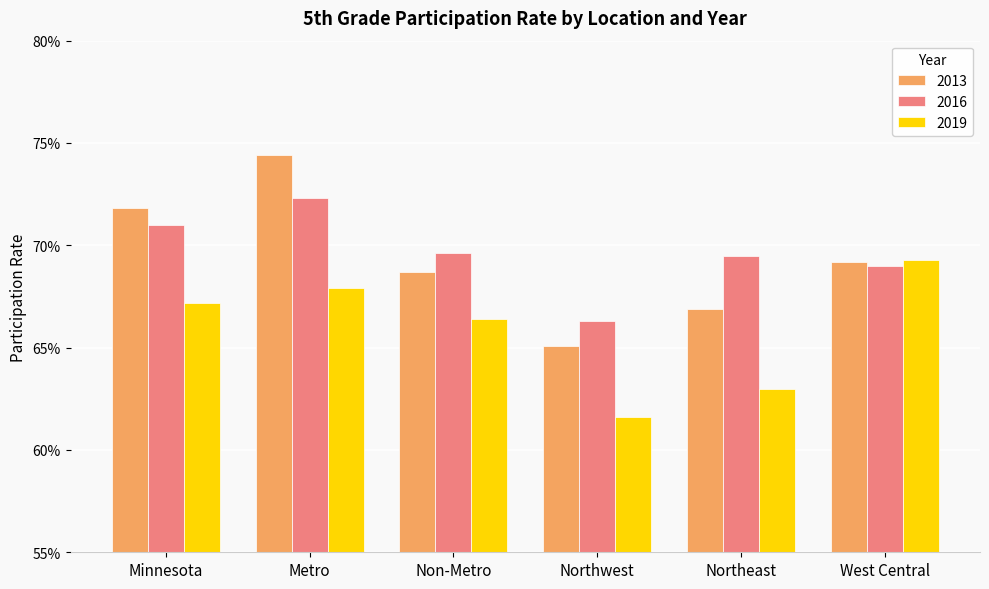

Are the bars grouped side by side (vs. stacked)?

Yes